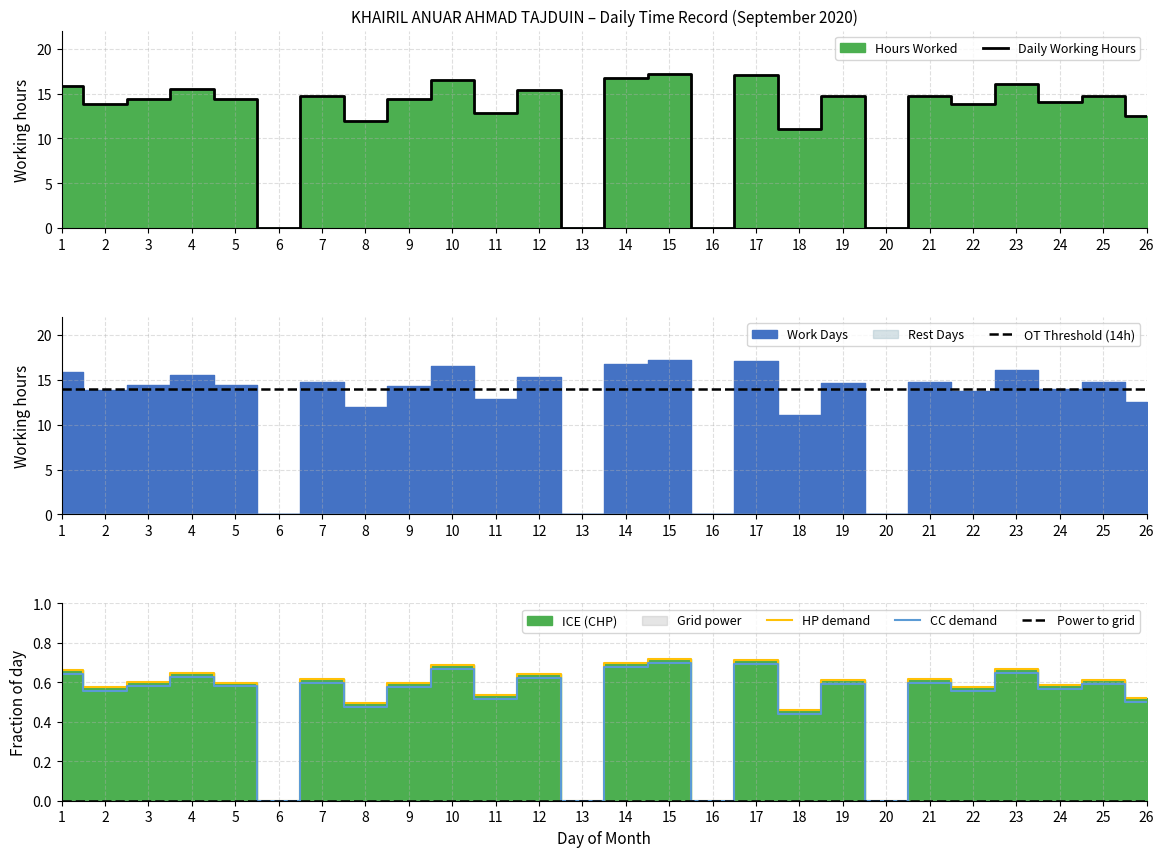

What is the total value across all series at 9?

29.5